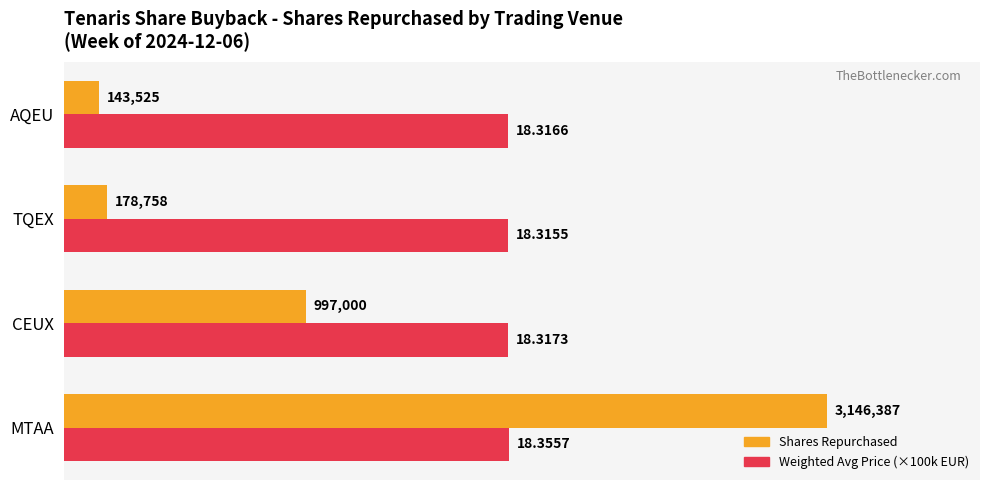

Is the value of Weighted Avg Price (×100k EUR) at MTAA greater than the value of Shares Repurchased at CEUX?

Yes